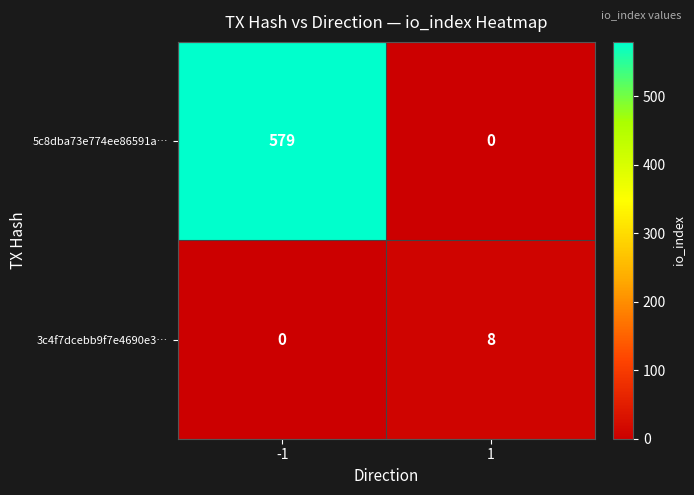

At -1, list the series in order from largest to smallest.

5c8dba73e774ee86591a…, 3c4f7dcebb9f7e4690e3…